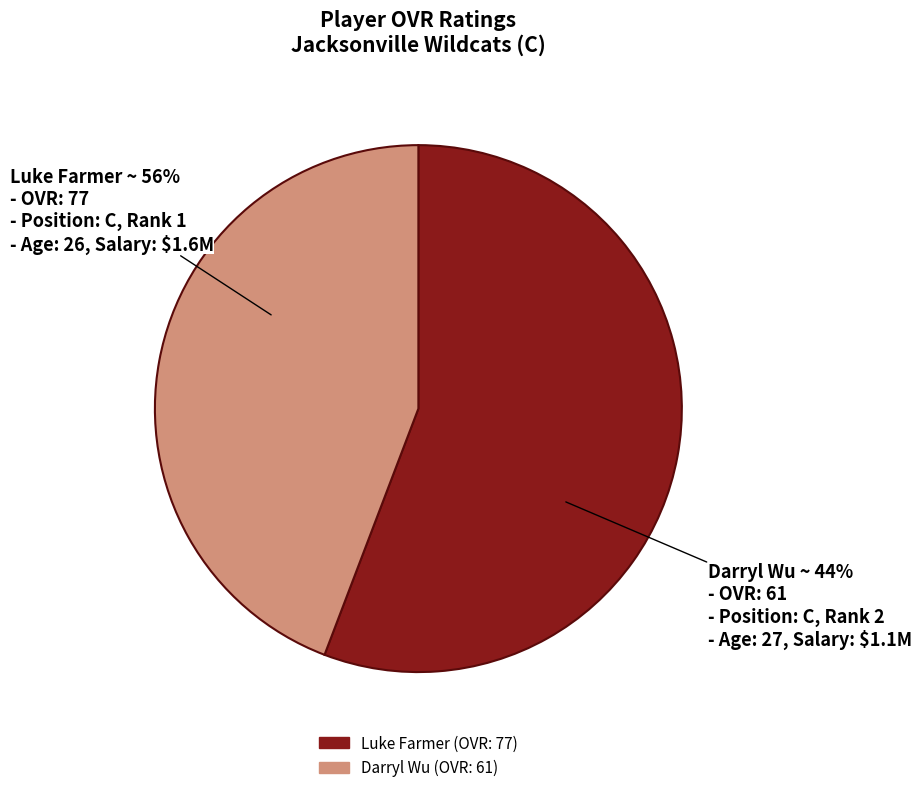

What is the ratio of the value at Luke Farmer to the value at Darryl Wu?

1.3